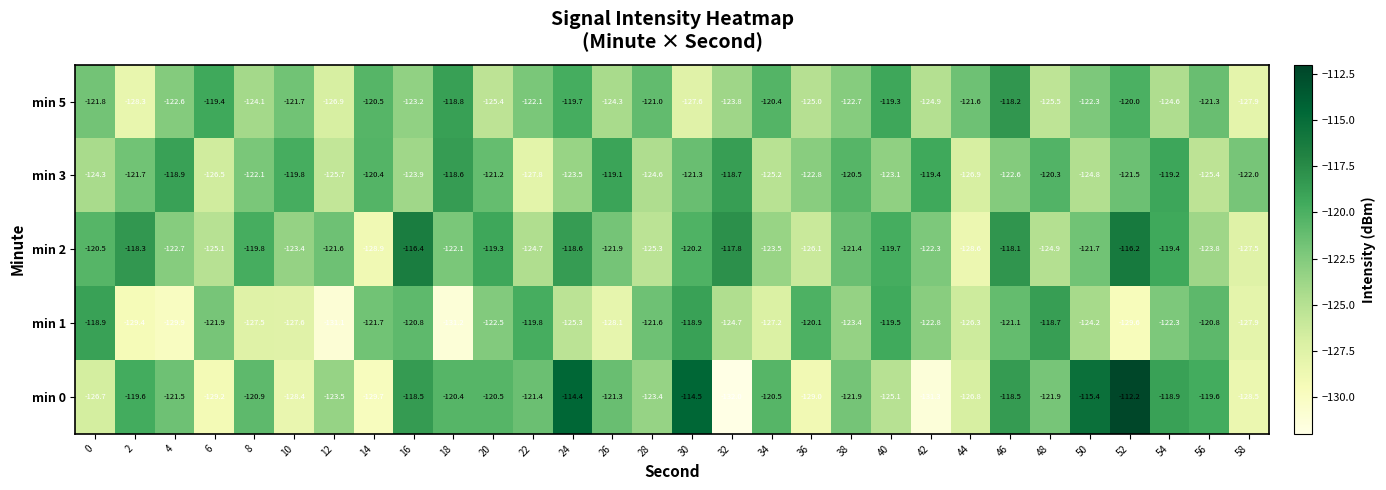

What is the total value across all series at 0?

-612.2